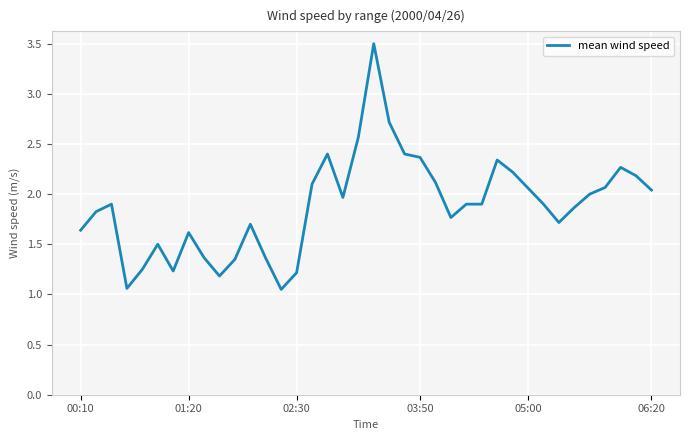

What is the greatest value displayed?

3.5